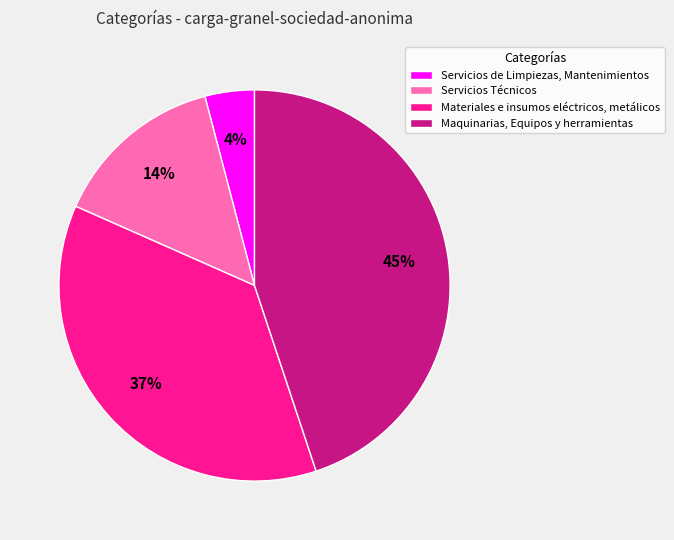

Which slice is the smallest?

Servicios de Limpiezas, Mantenimientos